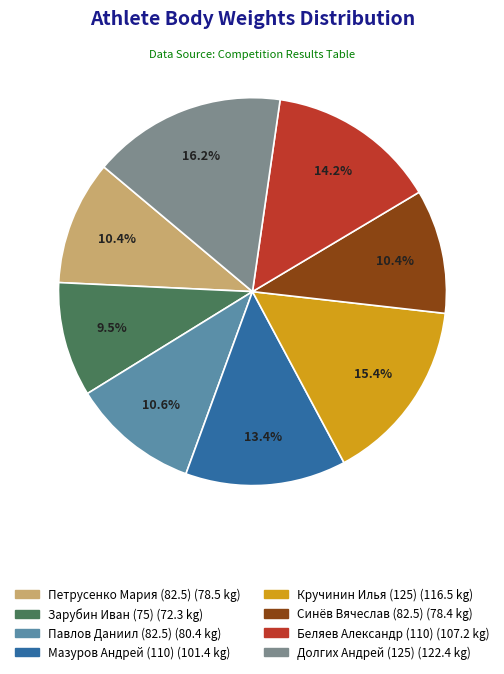

To the nearest percent, what is the difference between the Мазуров Андрей (110) and Павлов Даниил (82.5) slice percentages?

3%